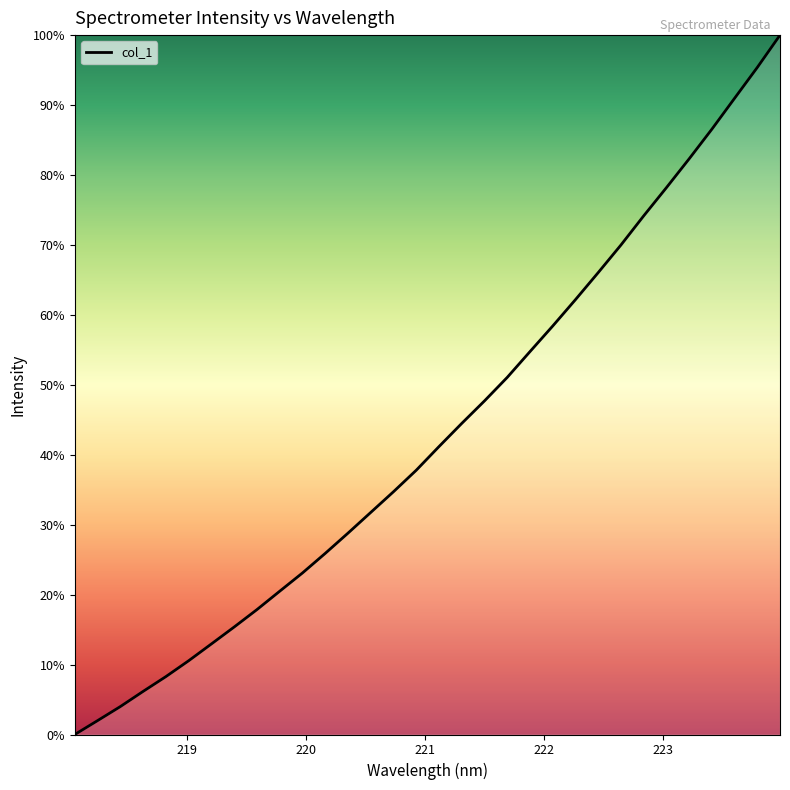

Does the chart display data point markers on the line(s)?

No